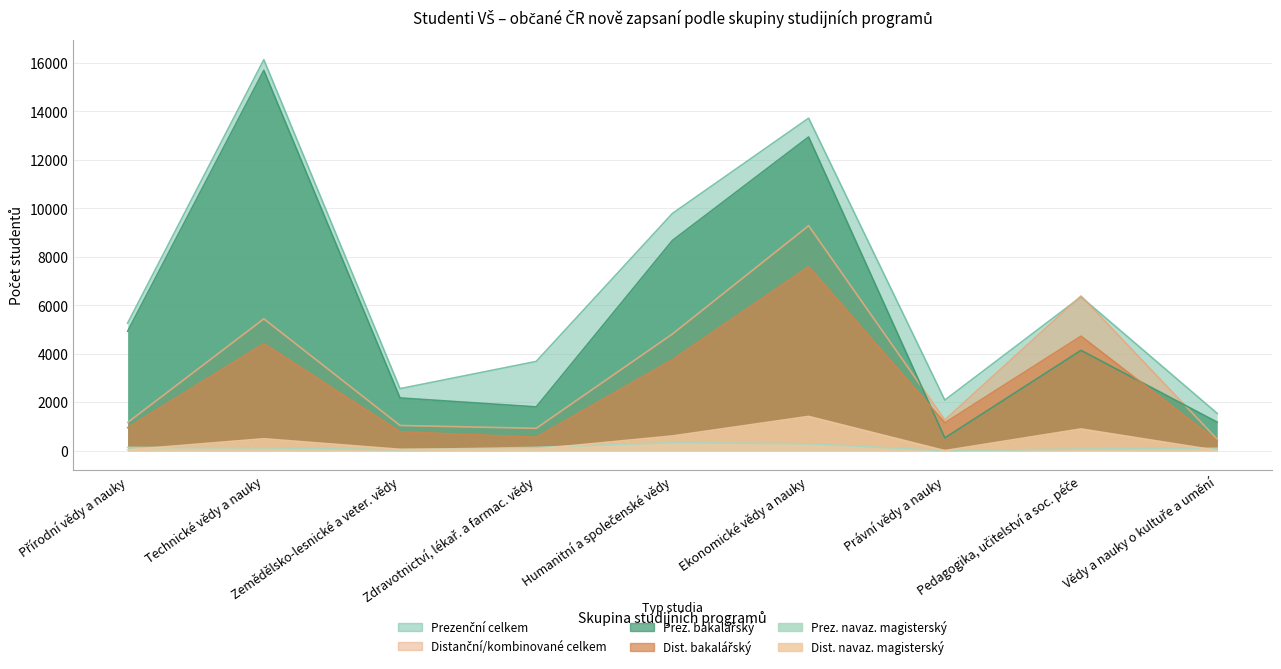

True or false: Distanční/kombinované celkem and Prez. navaz. magisterský intersect in this chart.

False